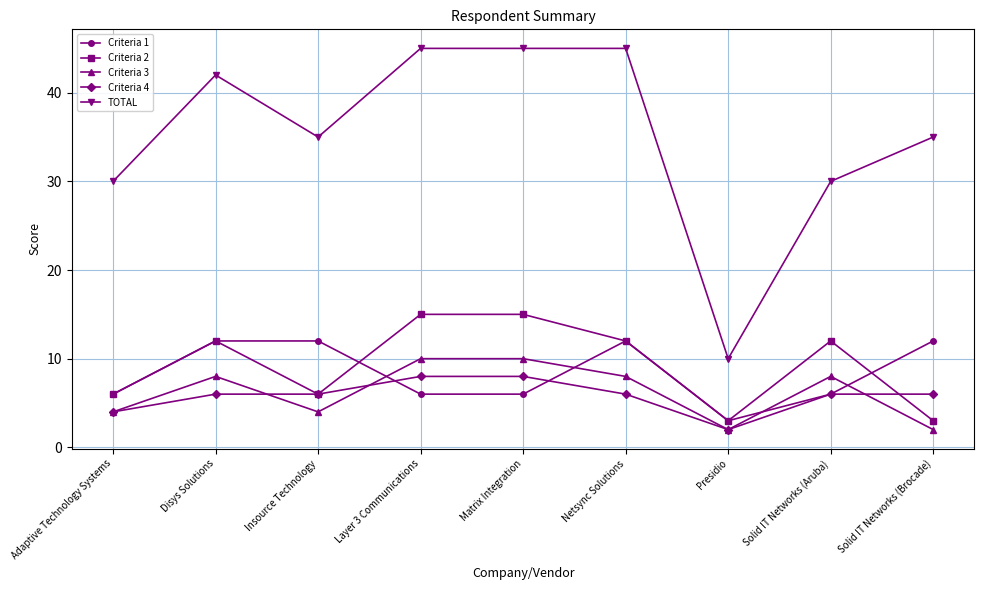

Rank the series by their maximum value, from lowest to highest.

Criteria 4, Criteria 3, Criteria 1, Criteria 2, TOTAL